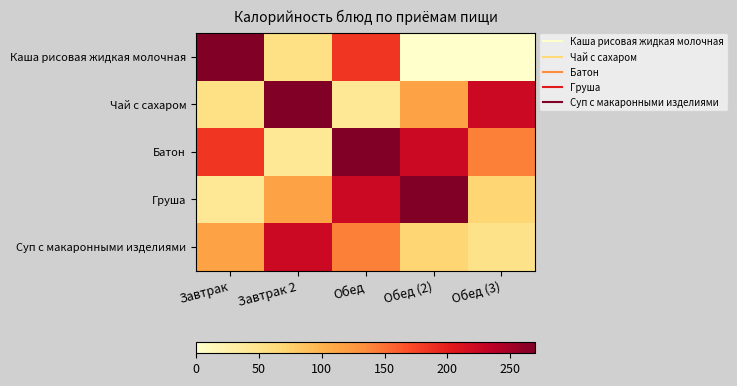

What is the difference between the highest and lowest values at Завтрак?

228.0